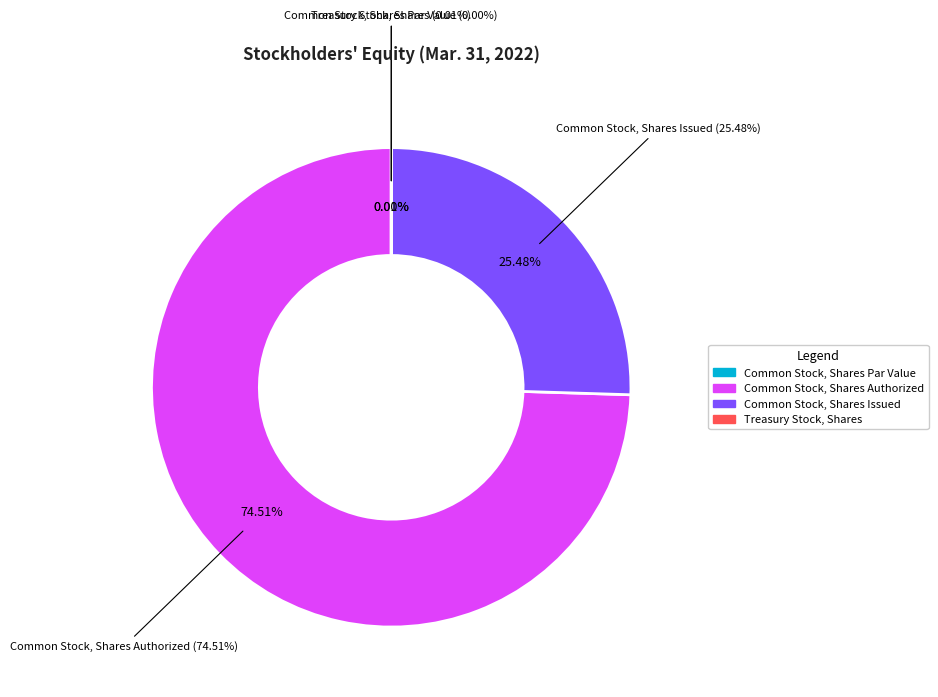

How many slices are in this pie chart?

4